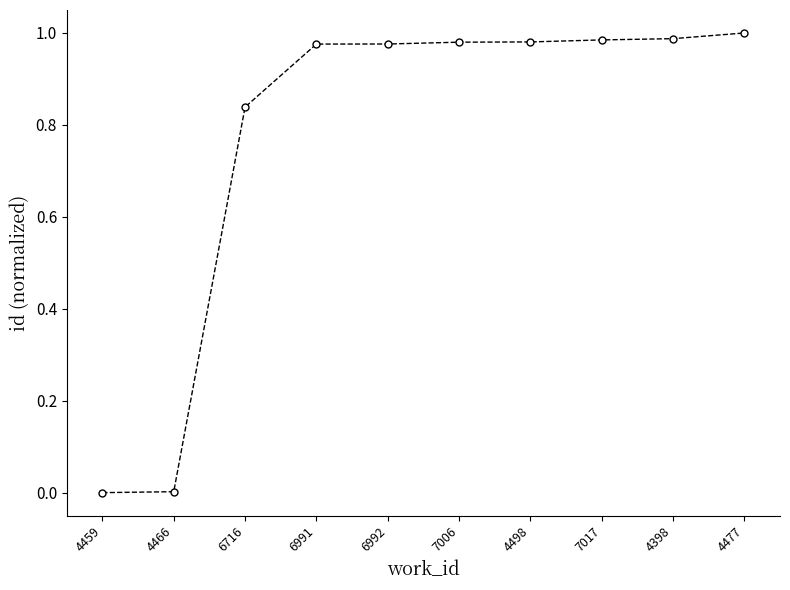

What is the label of the 1st point from the left?

4459